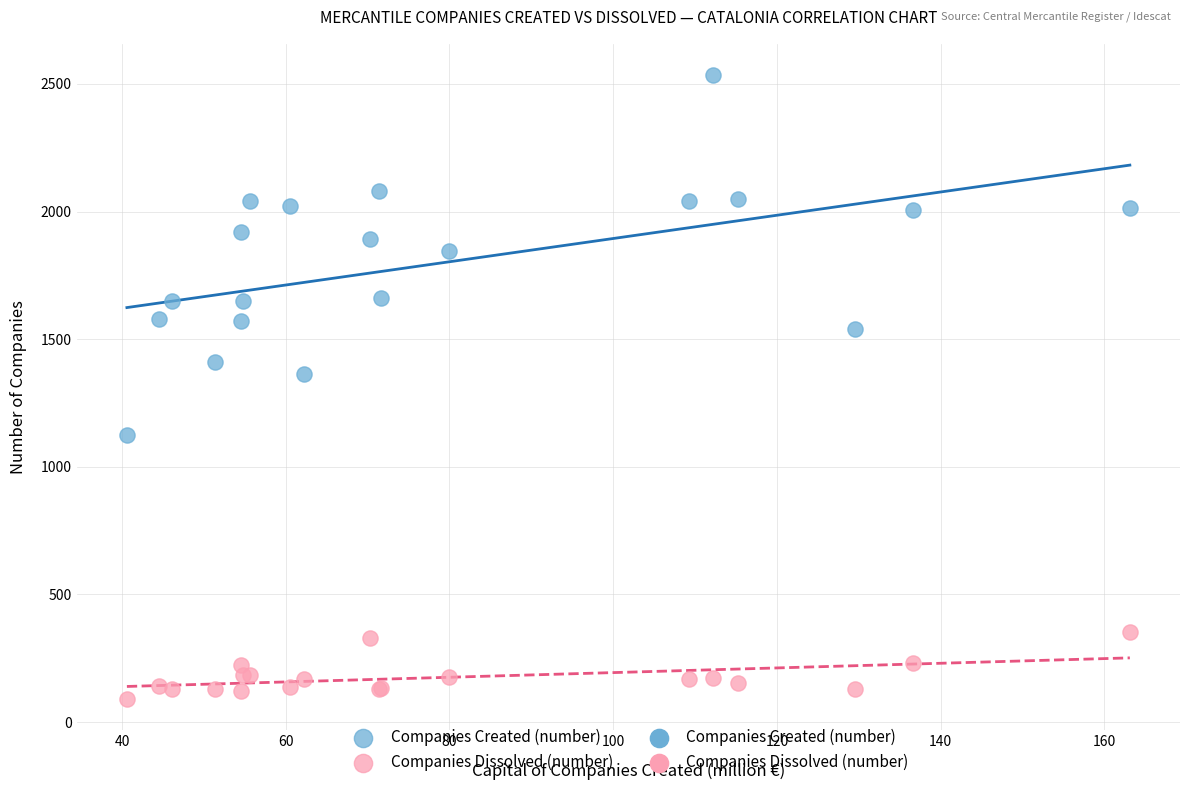

Which series contains the highest Y value?

Companies Created (number)